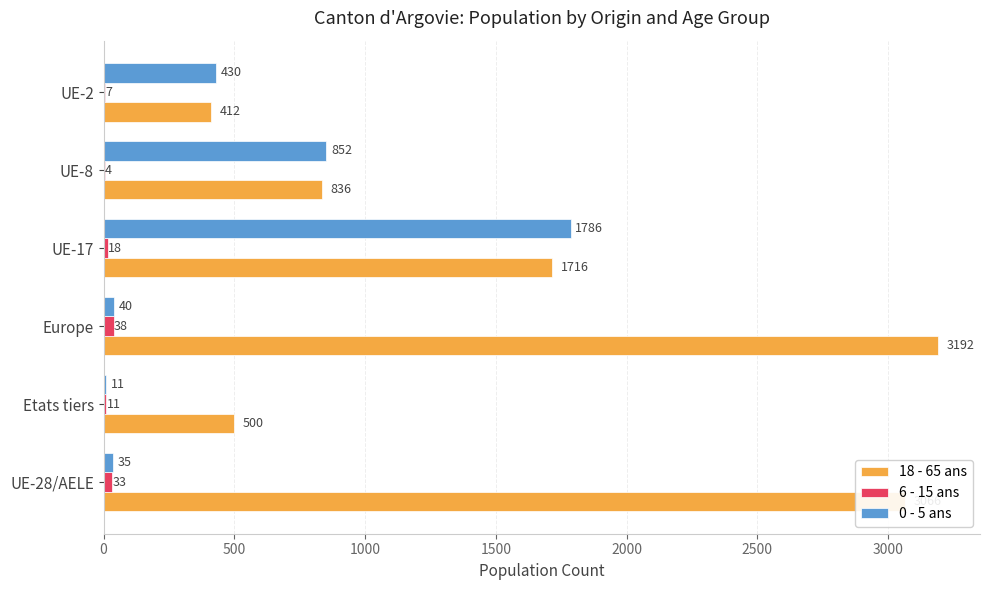

Which series changed the most between Etats tiers and UE-8?

0 - 5 ans